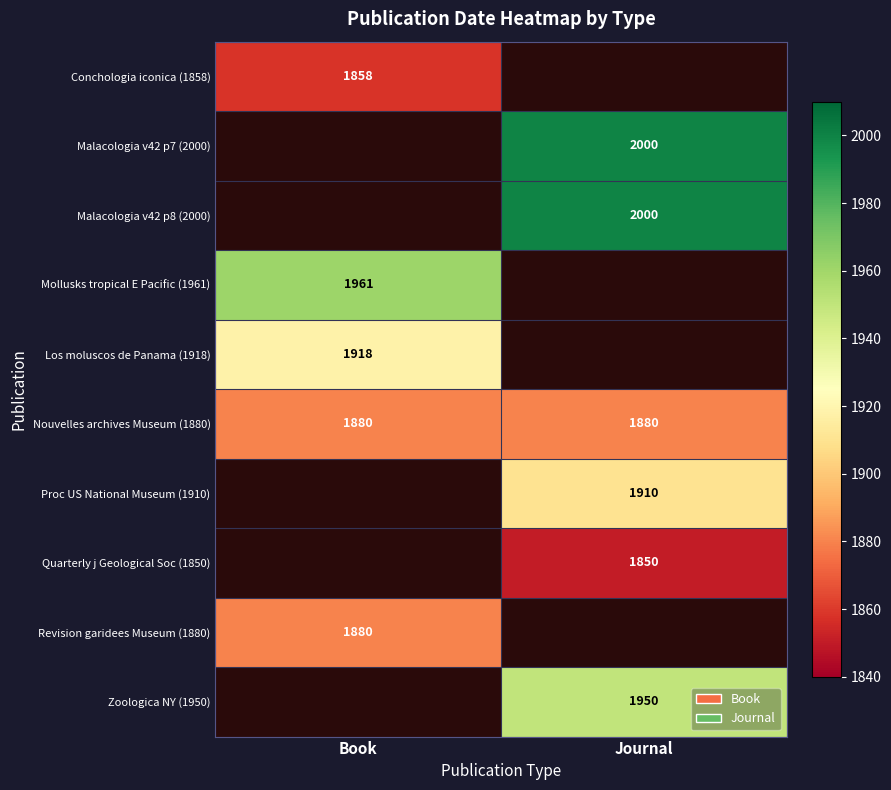

True or false: Nouvelles archives Museum (1880) has a value of 2984 at Journal.

False